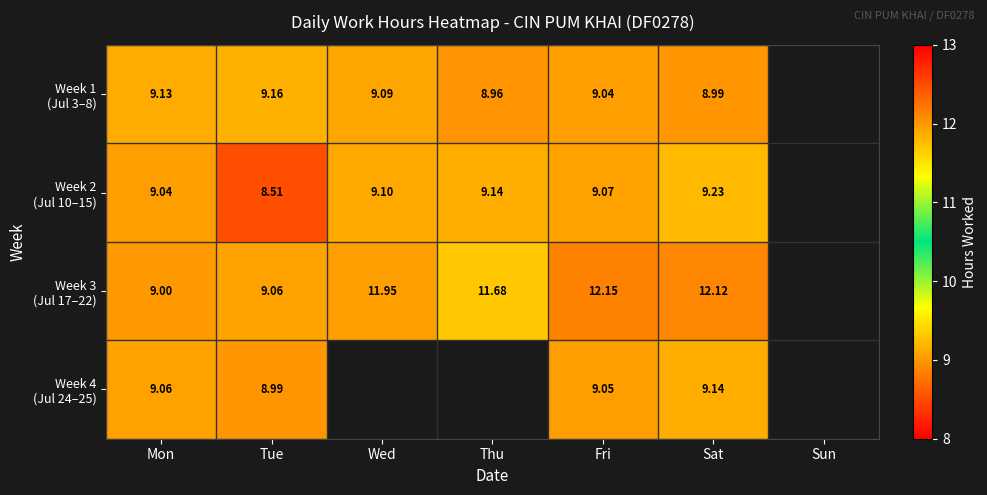

Is the value of Week 3 (Jul 17–22) at Sat greater than the value of Week 2 (Jul 10–15) at Wed?

Yes